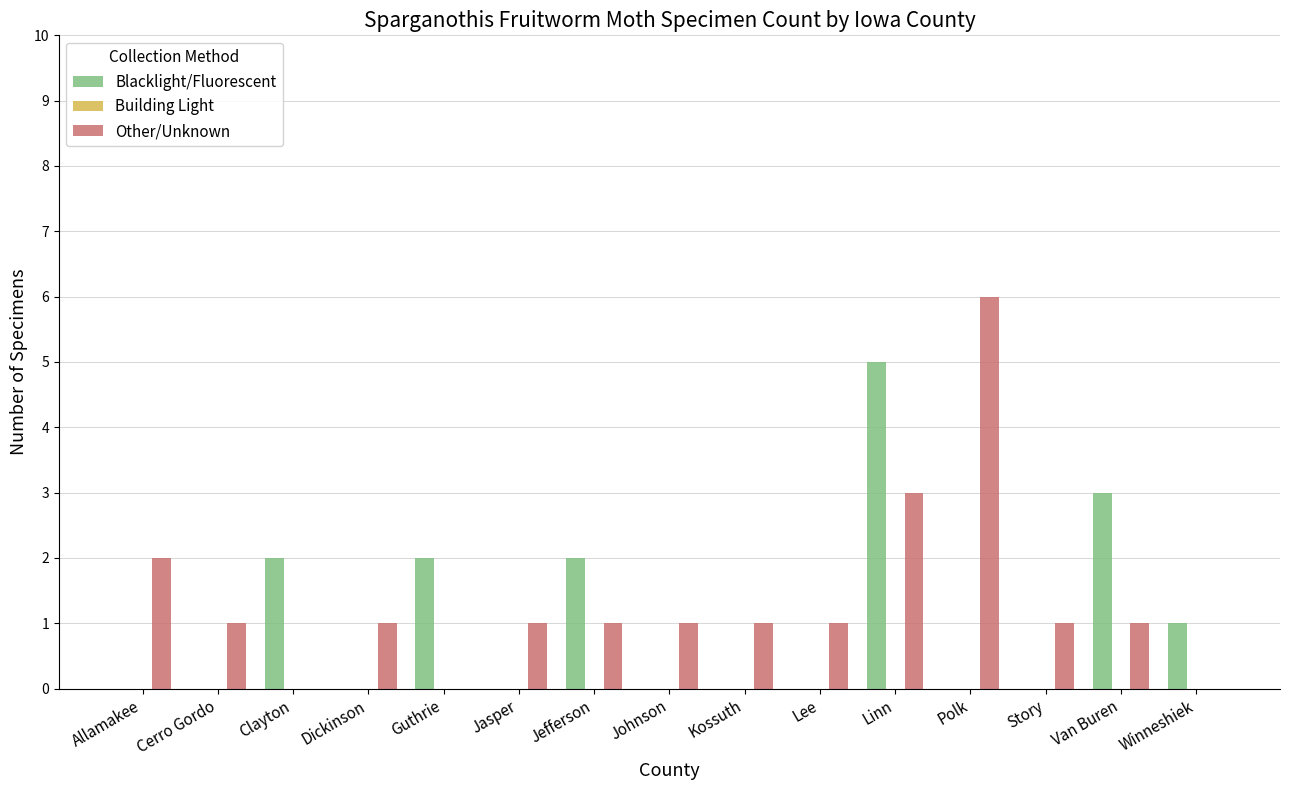

Which series has the largest range (max minus min)?

Other/Unknown